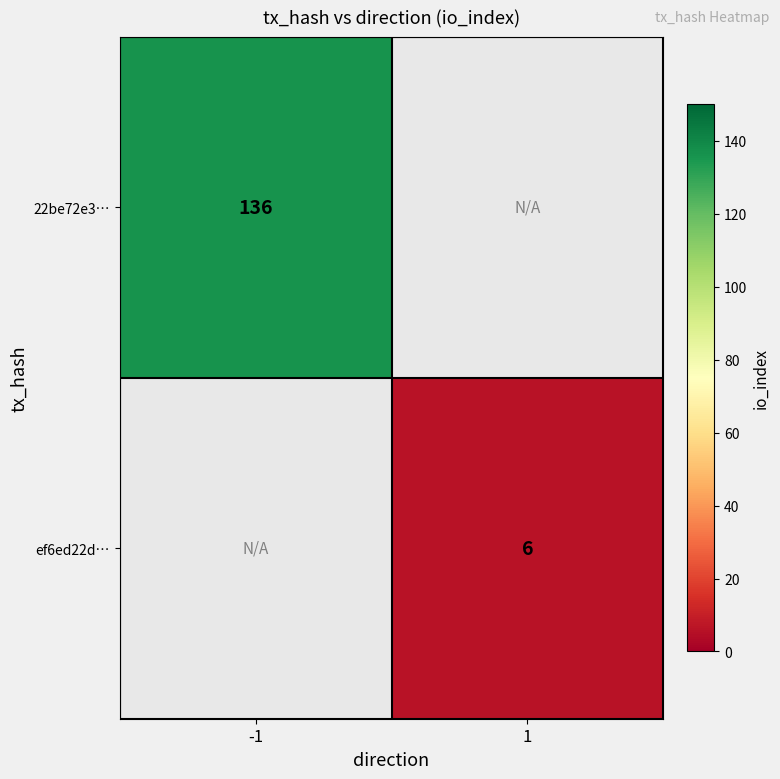

Is it true that 22be72e3… equals 136 at -1?

True